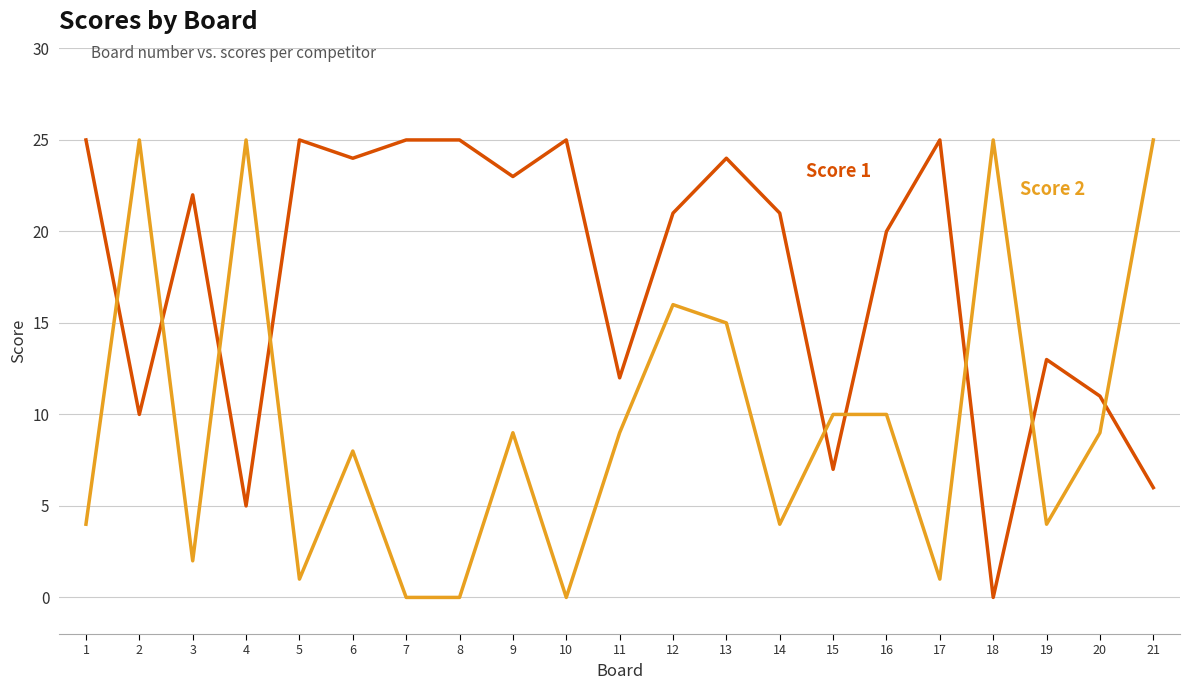

What is the maximum value shown in the chart?

25